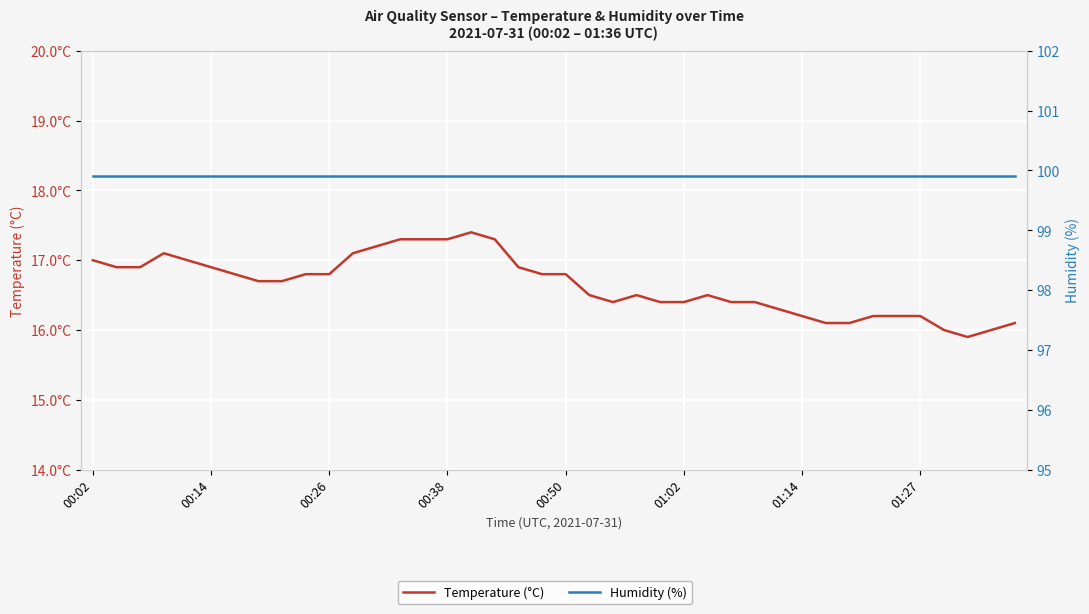

What is the value of the Temperature (°C) point at the 39th from the left?

16.0